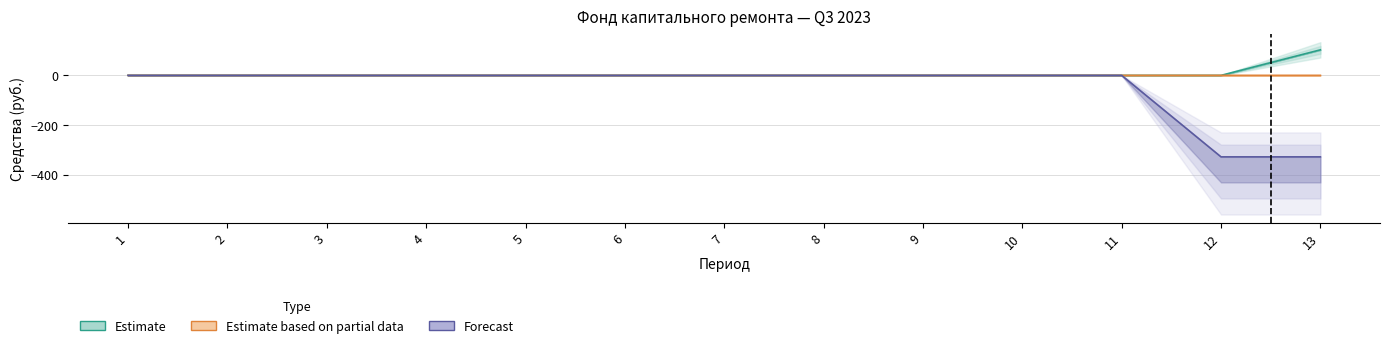

How many data points in Estimate based on partial data are above 0?

3